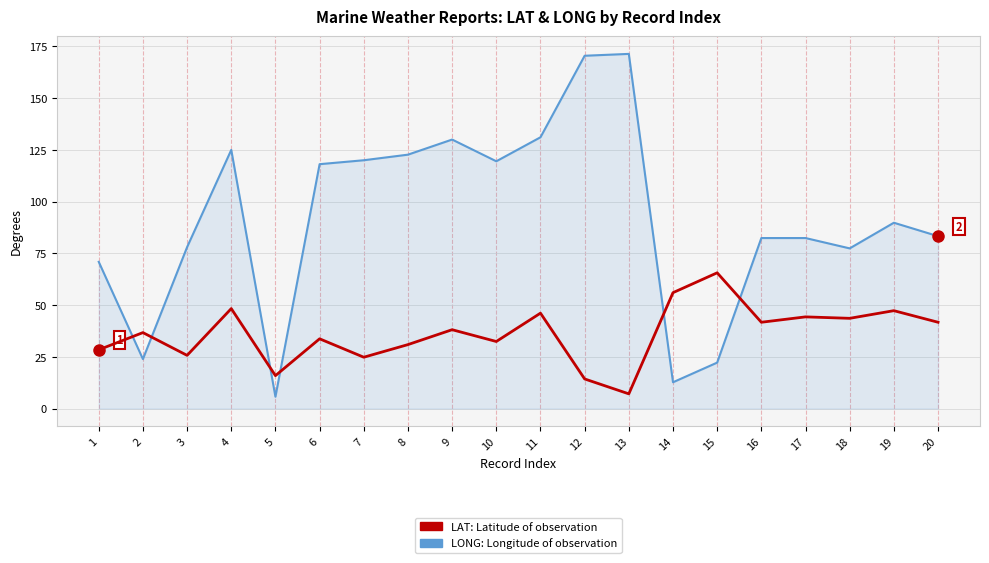

What is the total value across all series at 10?

151.9